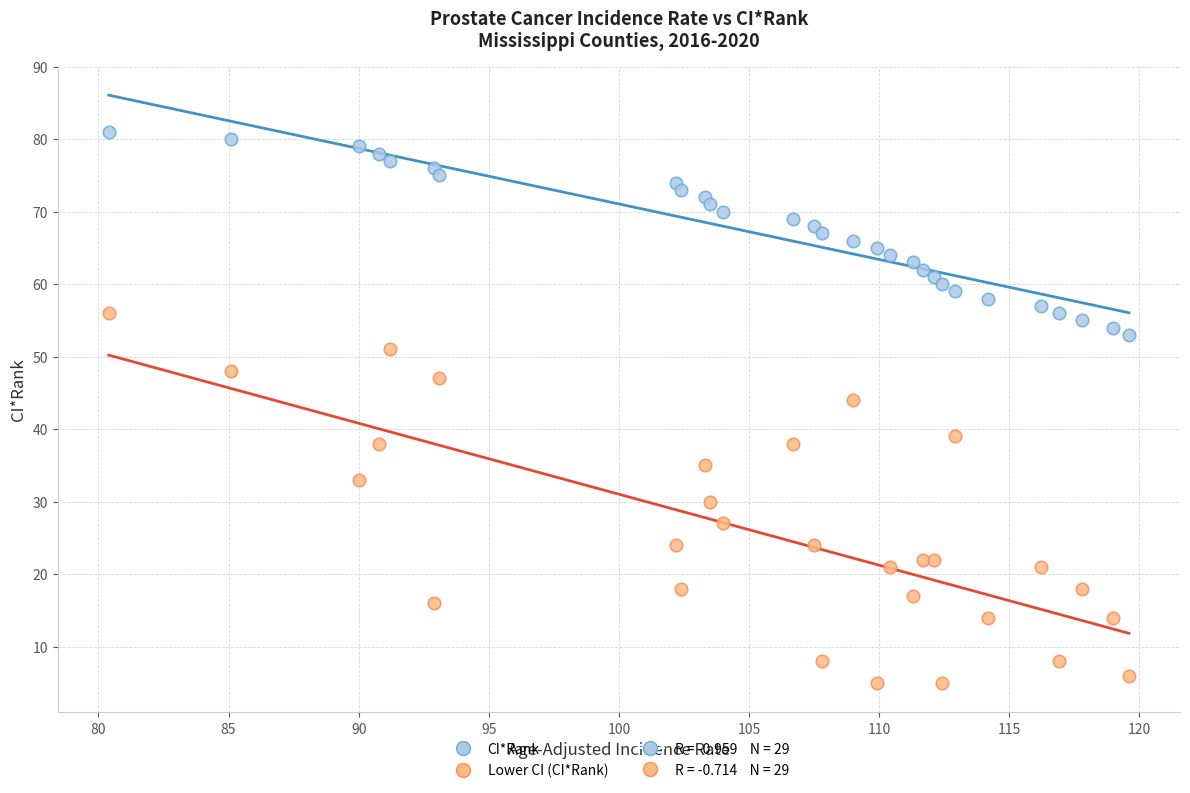

Across all series, what Y value is closest to 43?

44